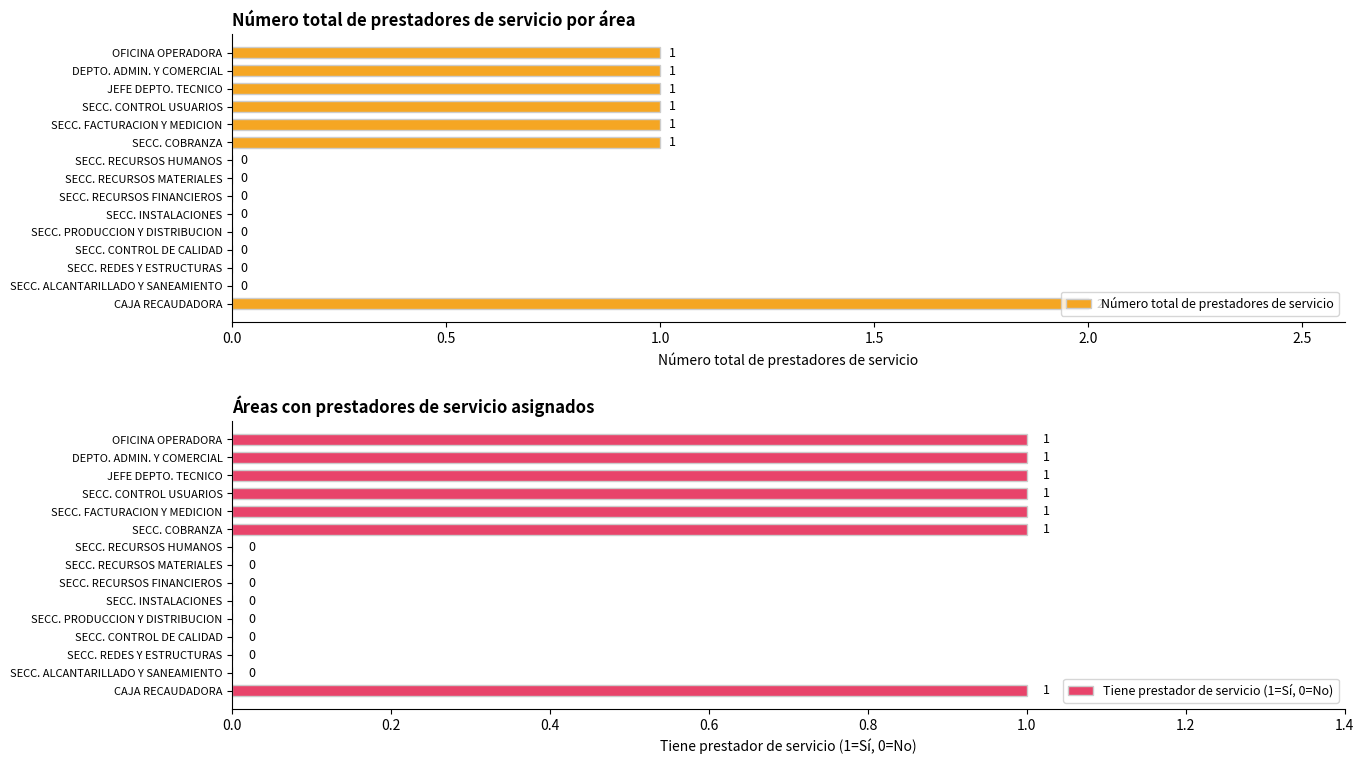

What are all the series names shown in the legend?

Número total de prestadores de servicio, Tiene prestador de servicio (1=Sí, 0=No)